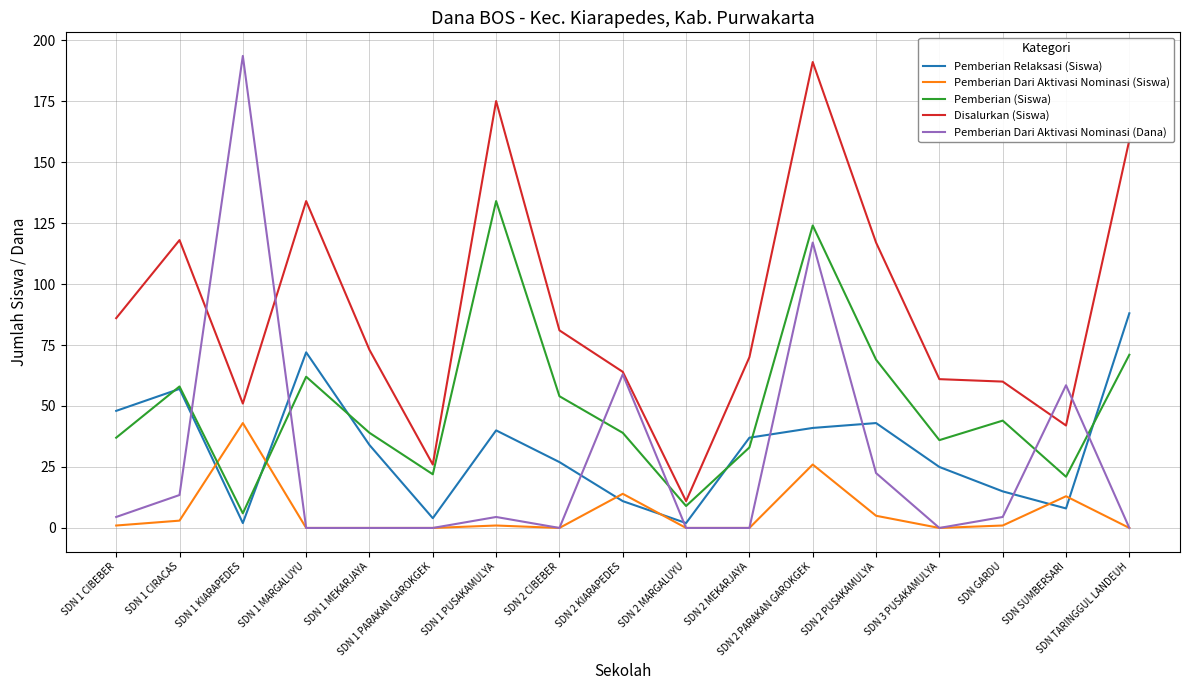

True or false: Pemberian Relaksasi (Siswa) has a value of 23.1 at SDN 2 PUSAKAMULYA.

False